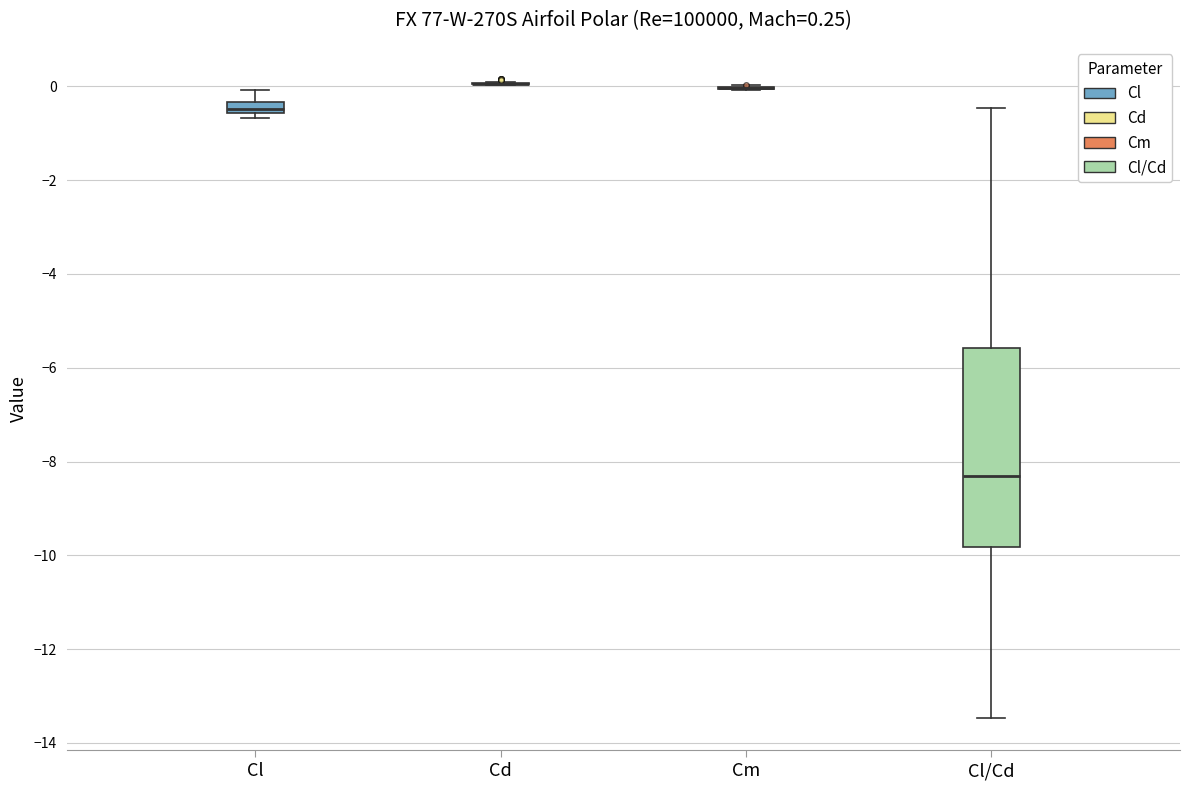

Comparing the boxes themselves (not the whiskers), which one is the tallest?

Cl/Cd